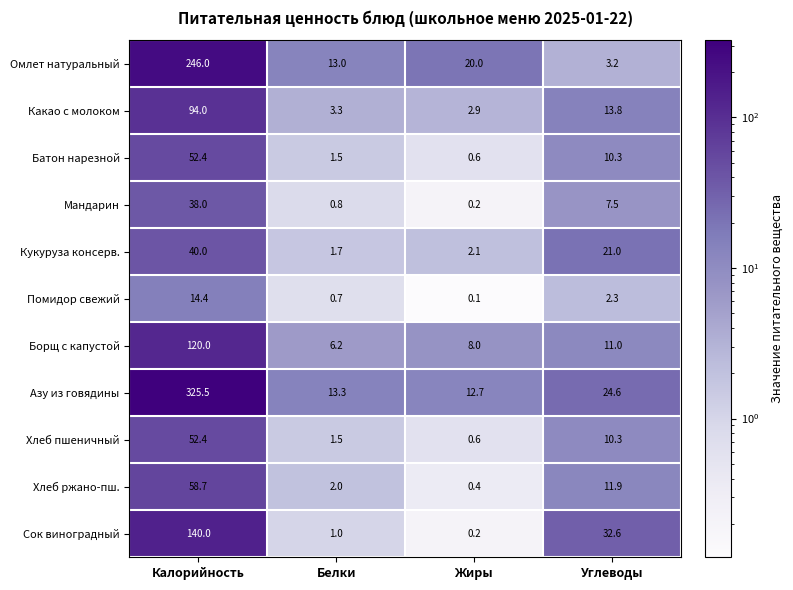

Which series has the widest spread of values?

Азу из говядины